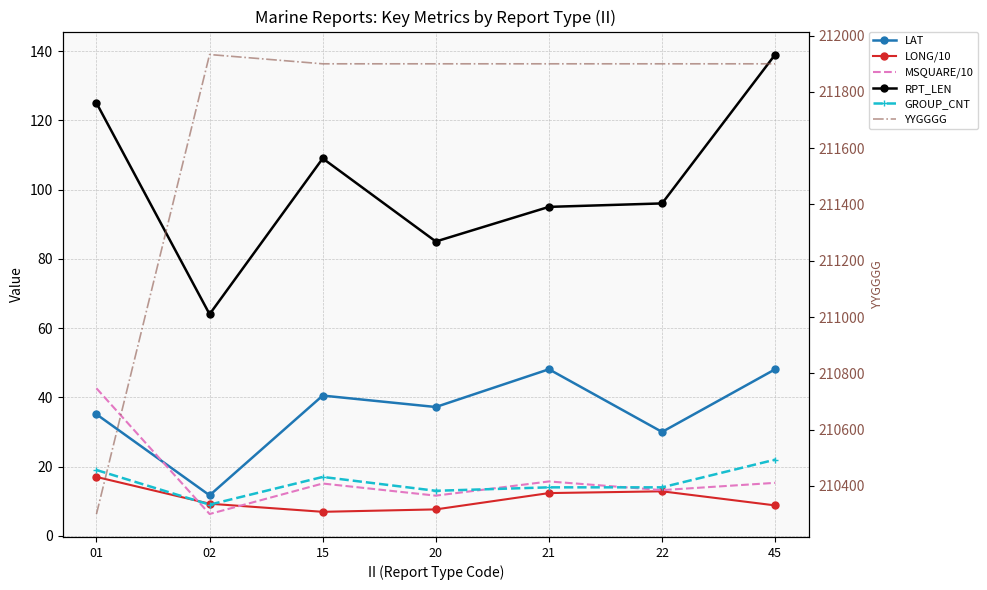

What is the approximate value of GROUP_CNT at 15?

17.0